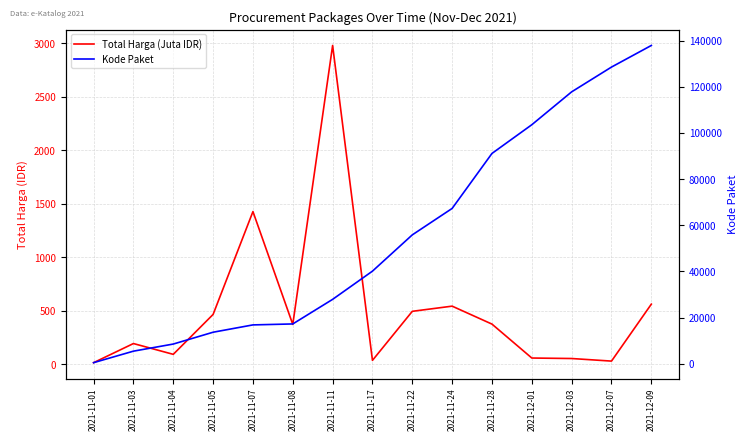

Reading left to right, what are all the values shown in this chart?

Total Harga (Juta IDR): 2021-11-01=12.8	2021-11-03=191.6	2021-11-04=90.7	2021-11-05=464.0	2021-11-07=1425.9	2021-11-08=370.5	2021-11-11=2979.4	2021-11-17=34.3	2021-11-22=493.0	2021-11-24=541.3	2021-11-28=373.4	2021-12-01=56.2	2021-12-03=51.6	2021-12-07=27.4	2021-12-09=560.0
Kode Paket: 2021-11-01=464.0	2021-11-03=5449.0	2021-11-04=8530.0	2021-11-05=13652.0	2021-11-07=16823.0	2021-11-08=17238.0	2021-11-11=27891.0	2021-11-17=40112.0	2021-11-22=55826.0	2021-11-24=67279.0	2021-11-28=91101.0	2021-12-01=103541.0	2021-12-03=117783.0	2021-12-07=128516.0	2021-12-09=137876.0